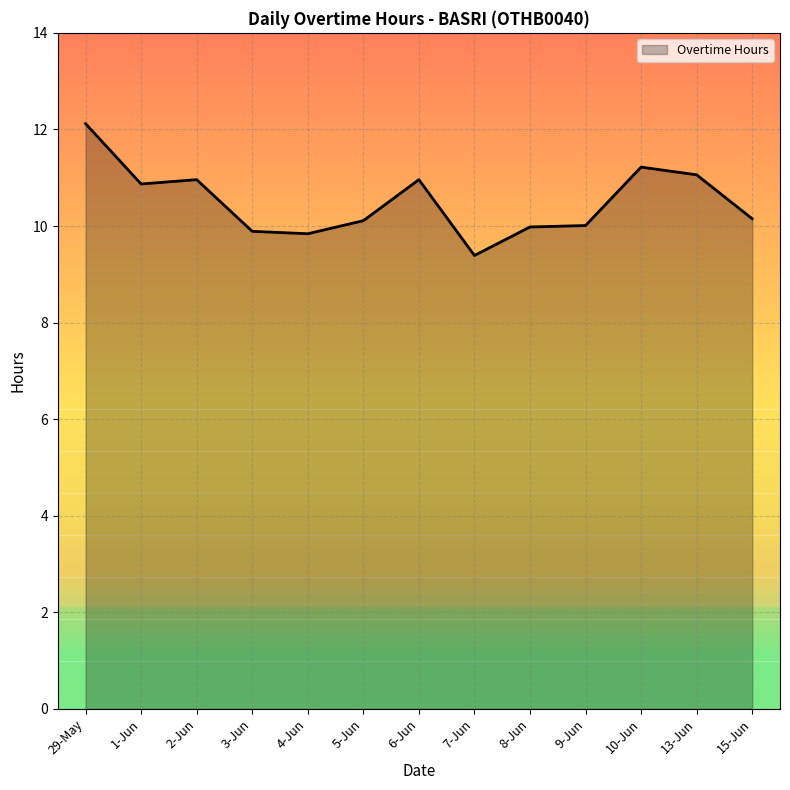

Which has a higher value, 3-Jun or 6-Jun?

6-Jun